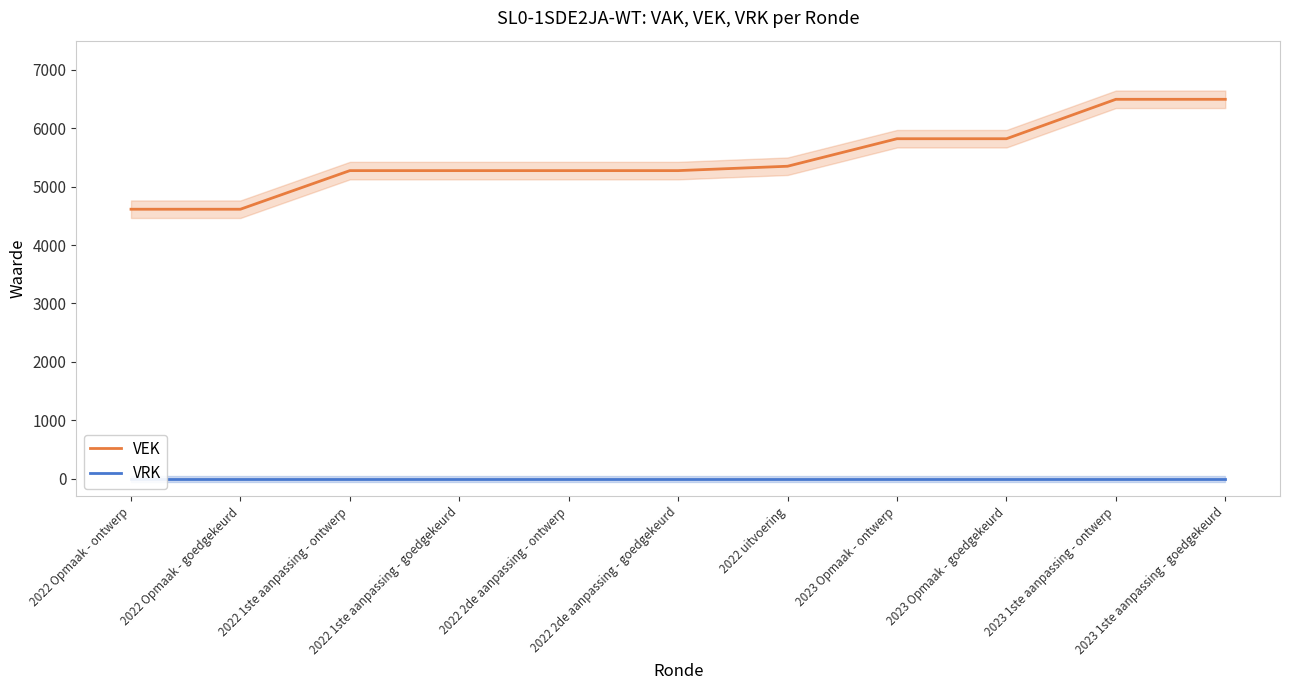

How many lines are shown in the chart?

2